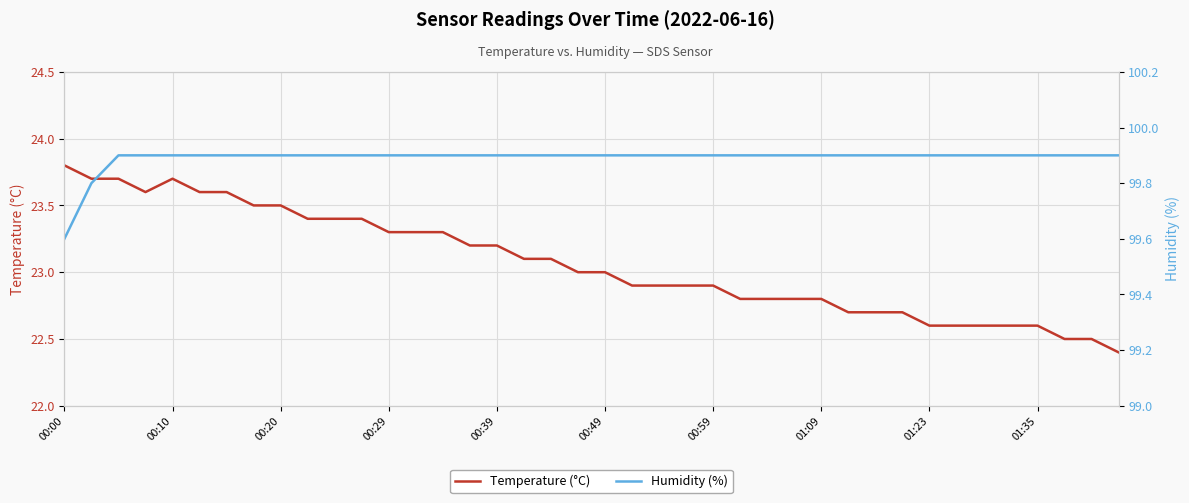

Which series changed the most between 38 and 39?

Temperature (°C)